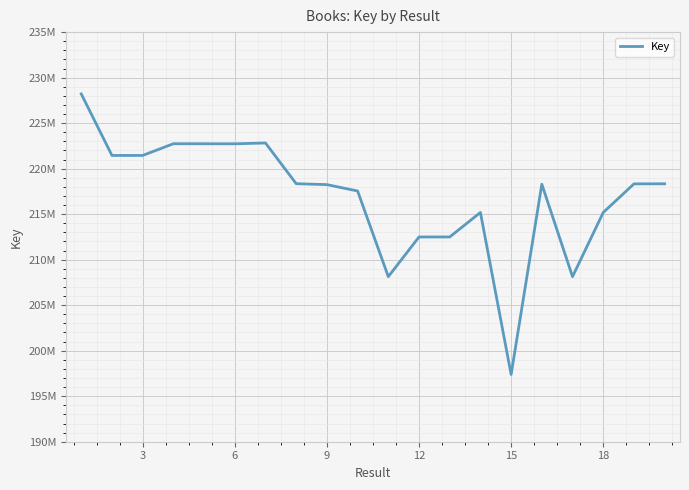

Does the chart display data point markers on the line(s)?

No